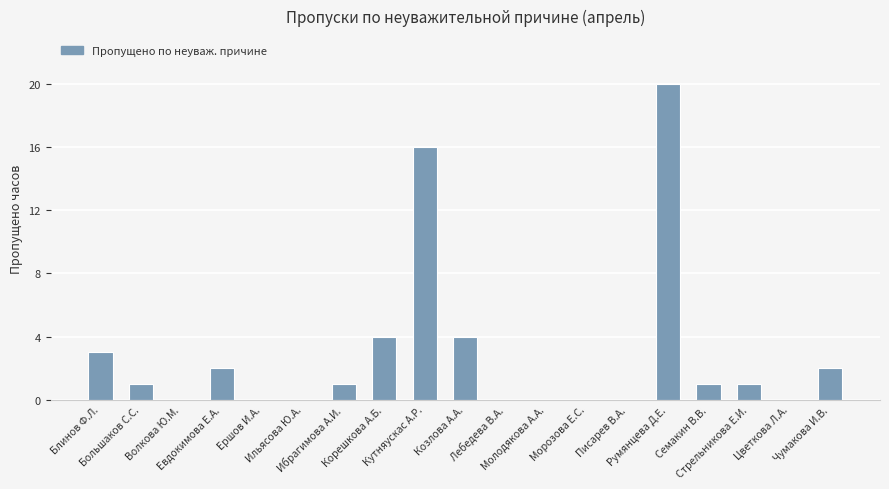

How many distinct data groups are displayed?

1